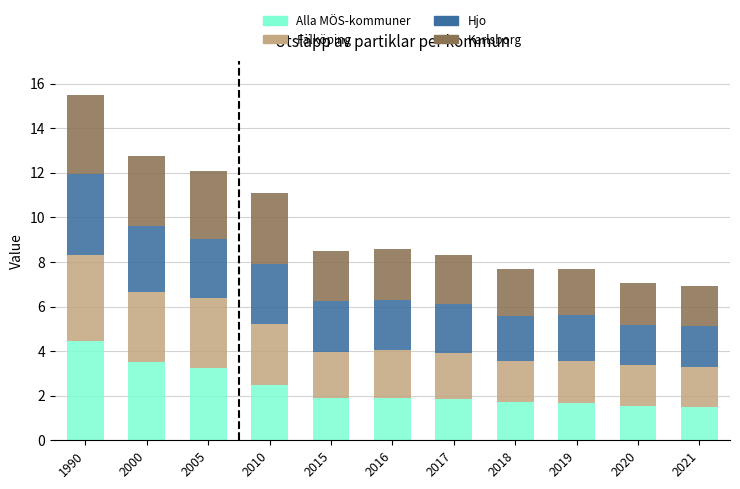

True or false: Alla MÖS-kommuner has a value of 2.1 at 1990.

False